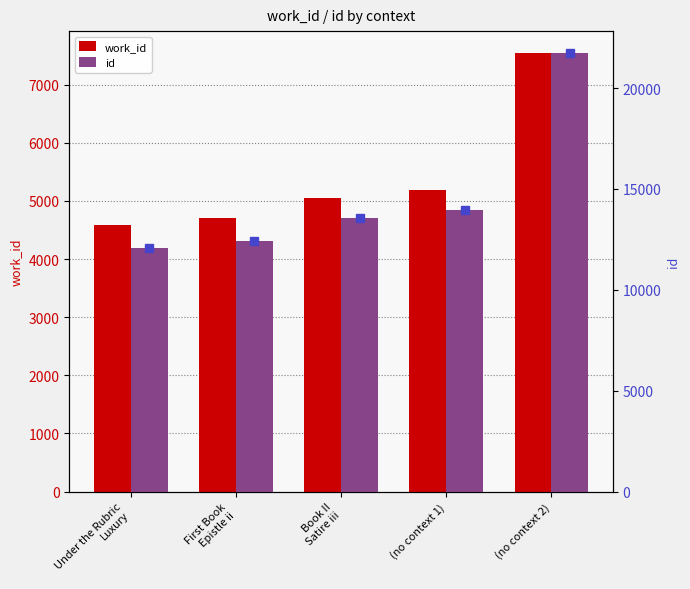

What is the difference between the highest and lowest values at Under the Rubric
Luxury?

7513